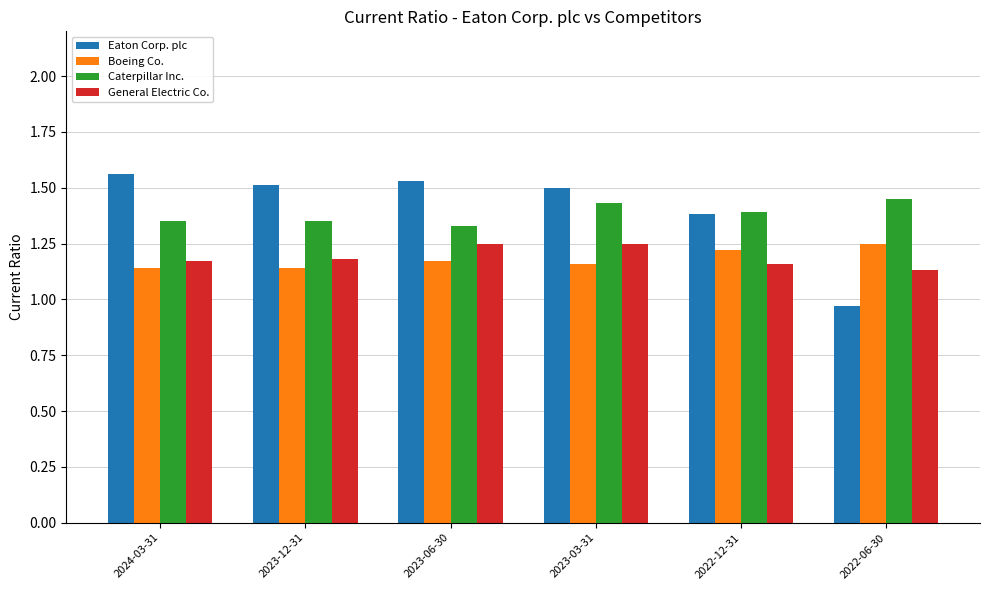

What is the sum of the Boeing Co. values at 2022-06-30 and 2022-12-31?

2.5